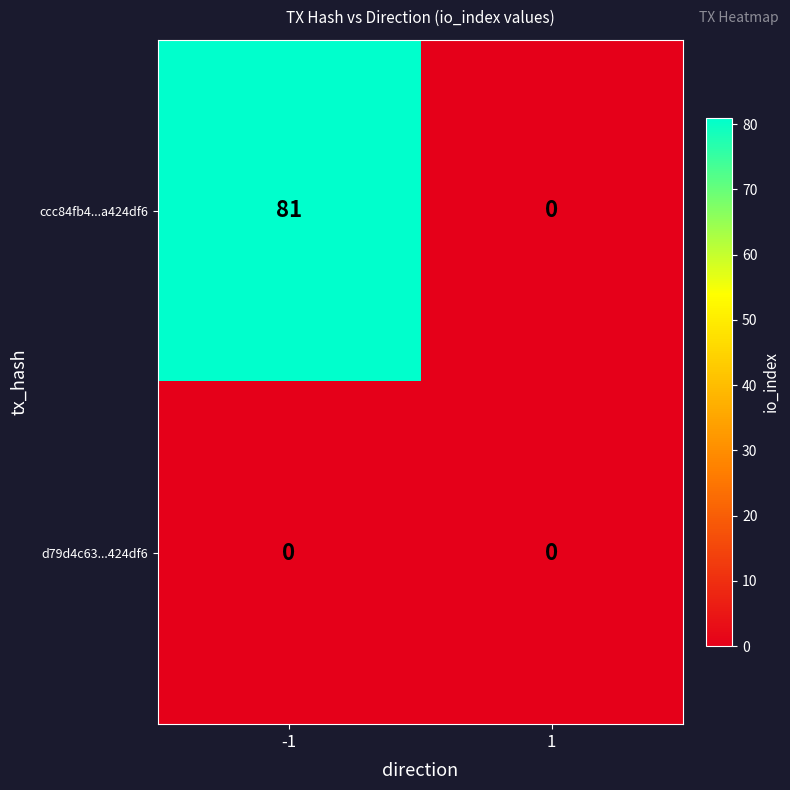

Which category has the highest value across all series?

-1